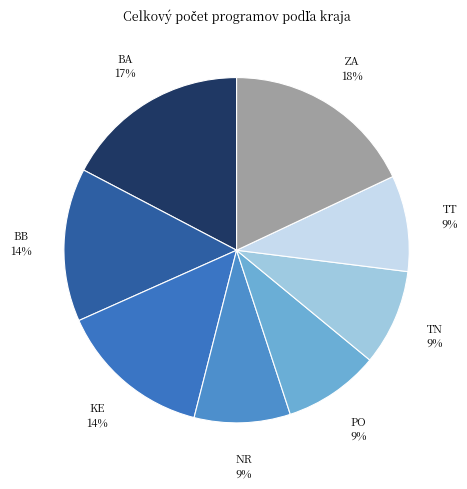

Count the number of slices in the pie.

8